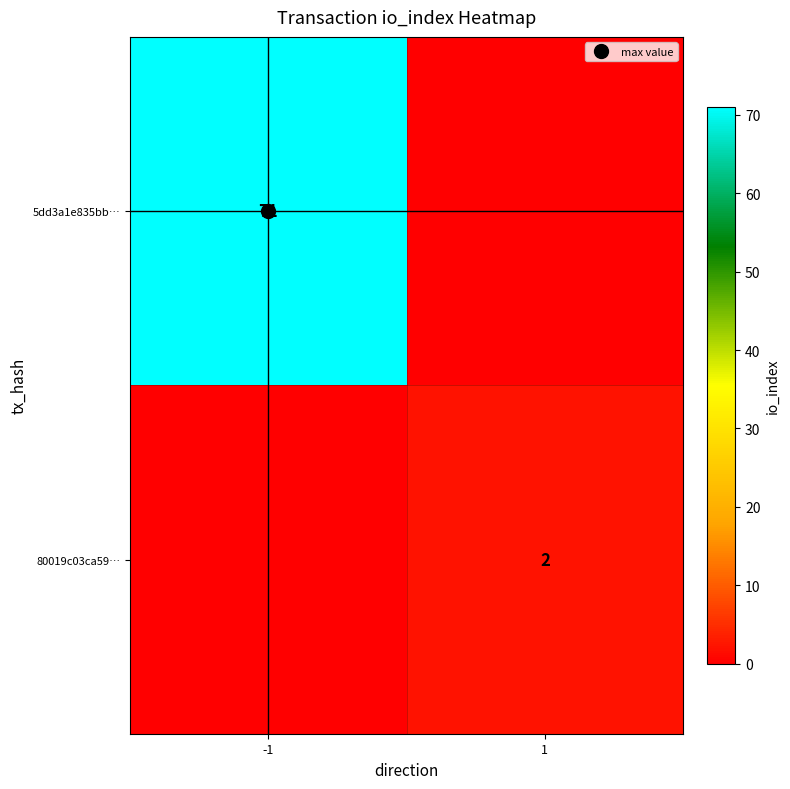

How many data points in 80019c03ca59… are less than 2?

1